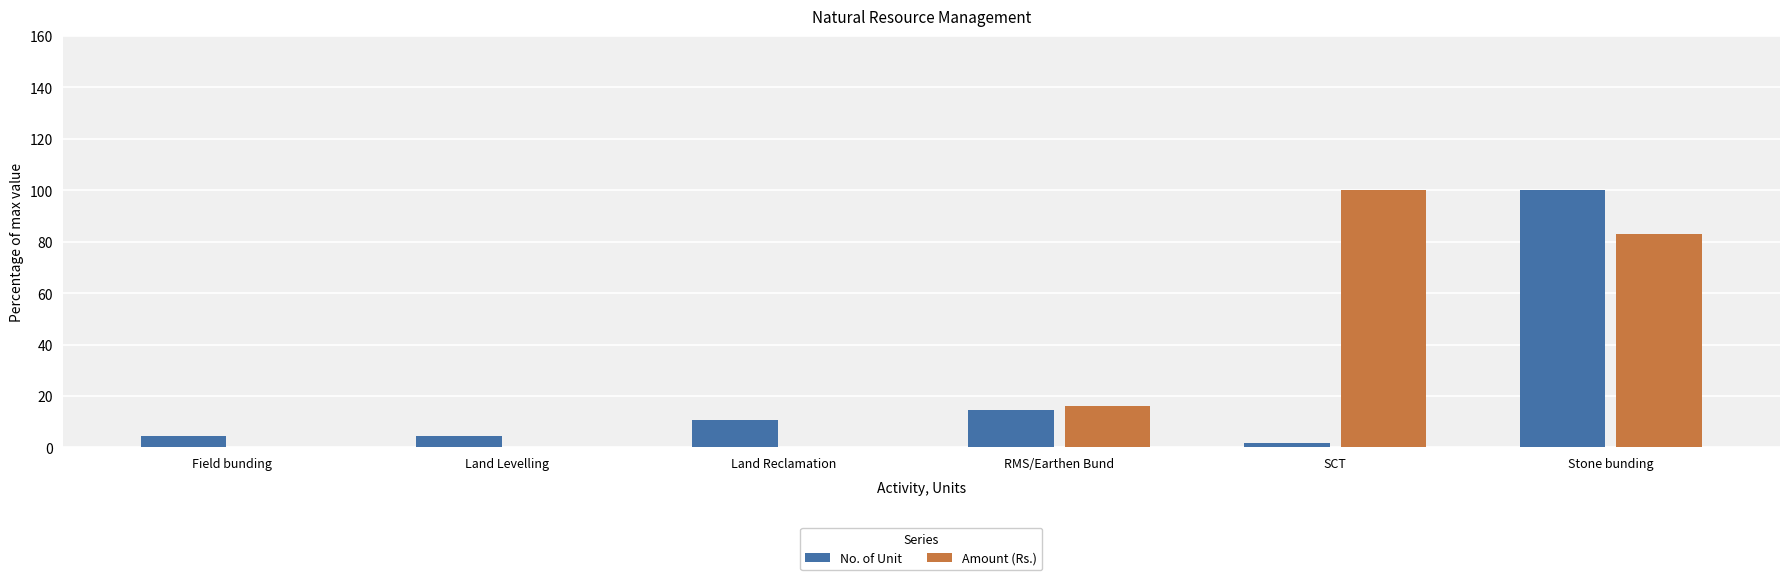

How many series are shown in this chart?

2